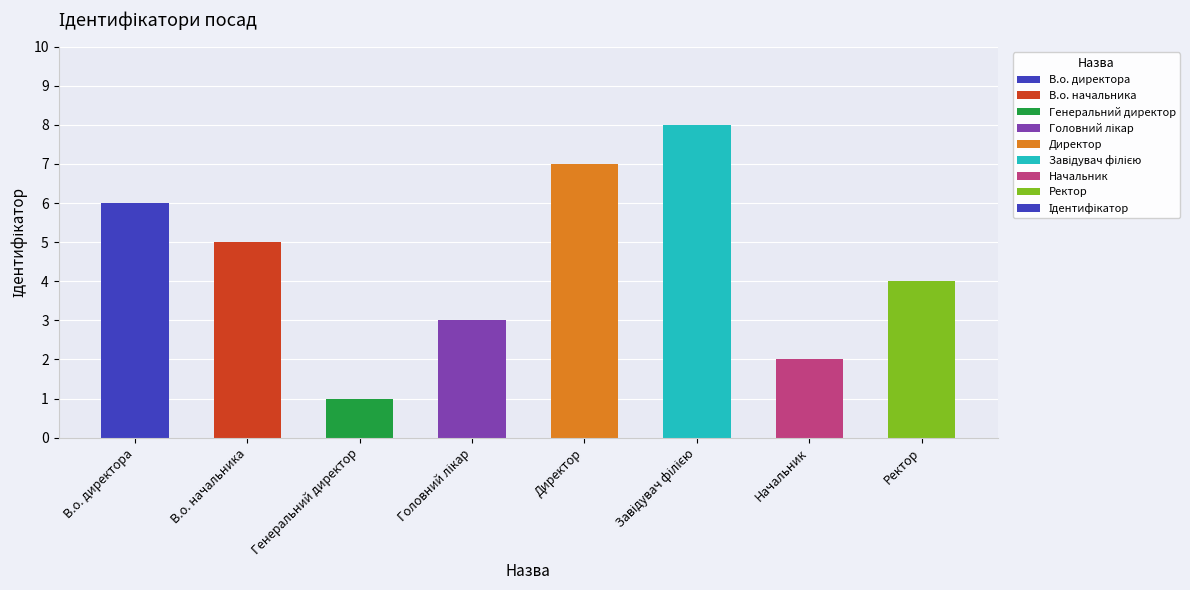

What is the sum of all values?

36